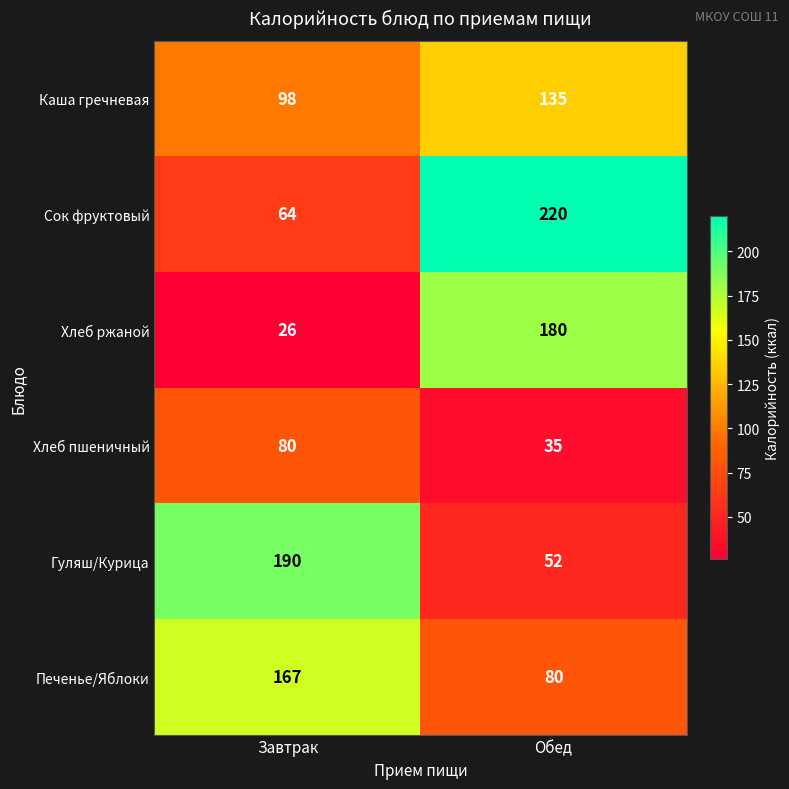

Reading left to right, transcribe all the data shown in this chart.

Каша гречневая: Завтрак=98	Обед=135
Сок фруктовый: Завтрак=64	Обед=220
Хлеб ржаной: Завтрак=26	Обед=180
Хлеб пшеничный: Завтрак=80	Обед=35
Гуляш/Курица: Завтрак=190	Обед=52
Печенье/Яблоки: Завтрак=167	Обед=80